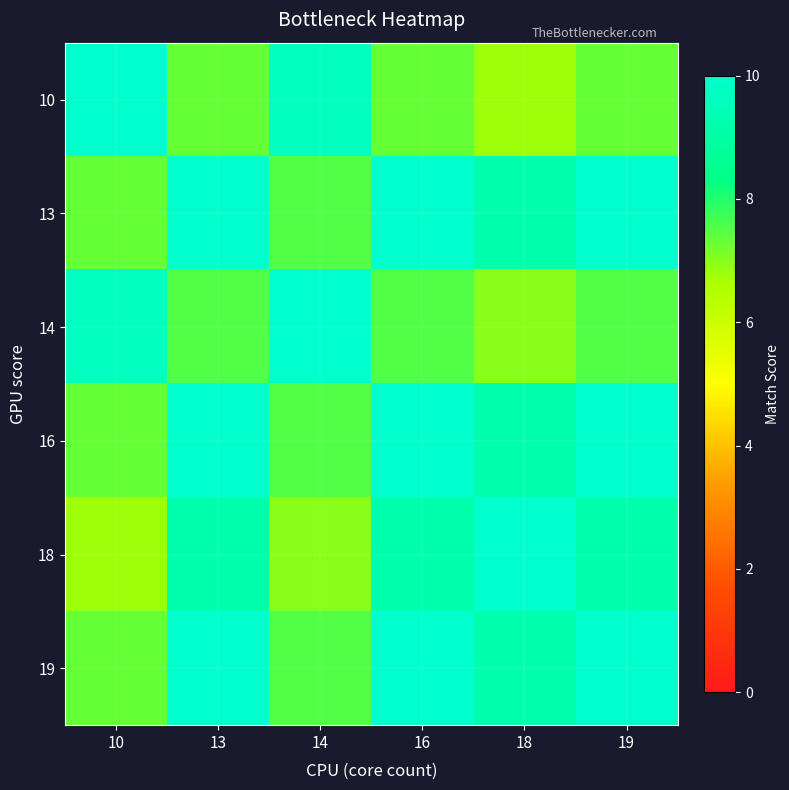

At which category does the chart reach its minimum across all series?

18